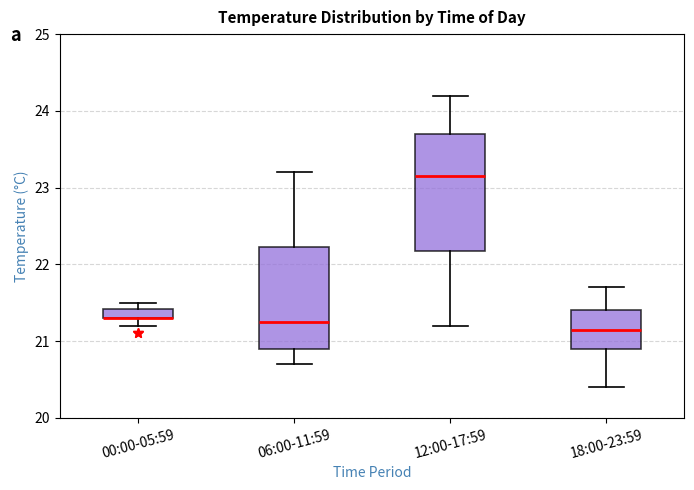

Comparing the boxes themselves (not the whiskers), which one is the tallest?

12:00-17:59